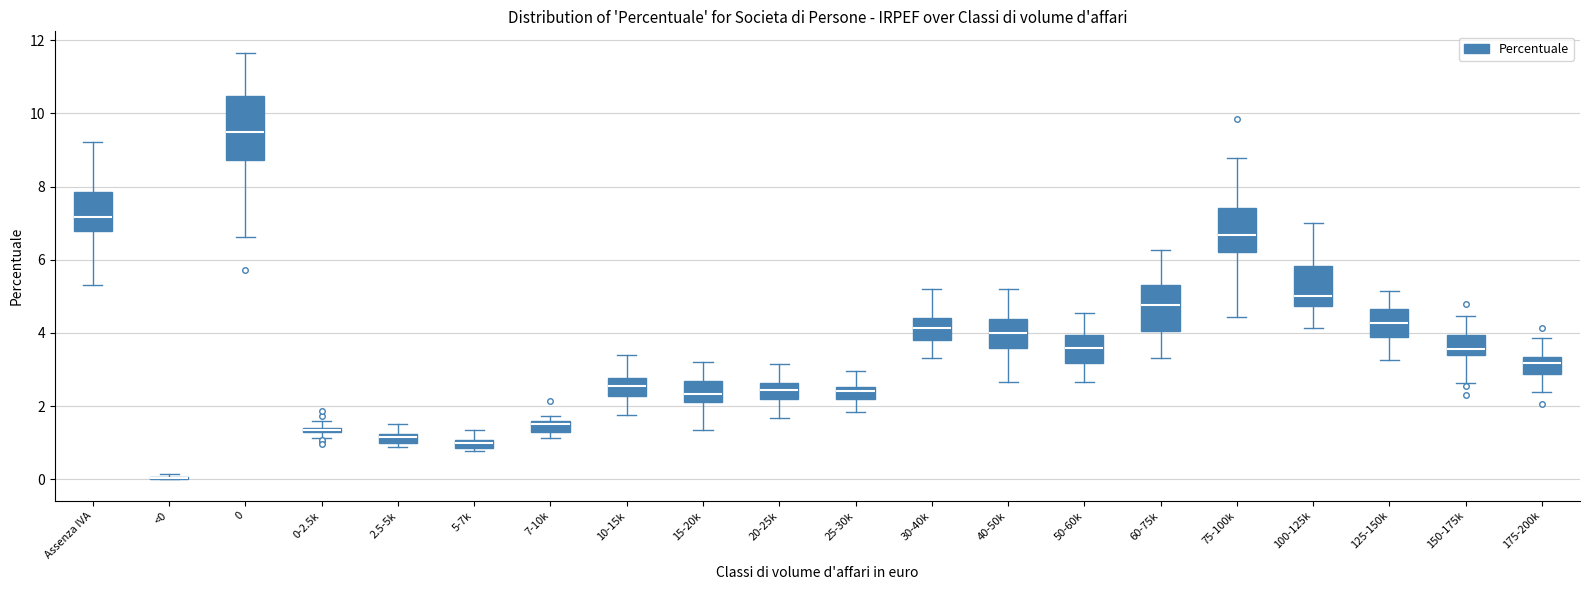

Where is the upper edge of the box for 10-15k on the y-axis? The values are not printed on the chart, so give them approximately, as read against the axis.

2.8